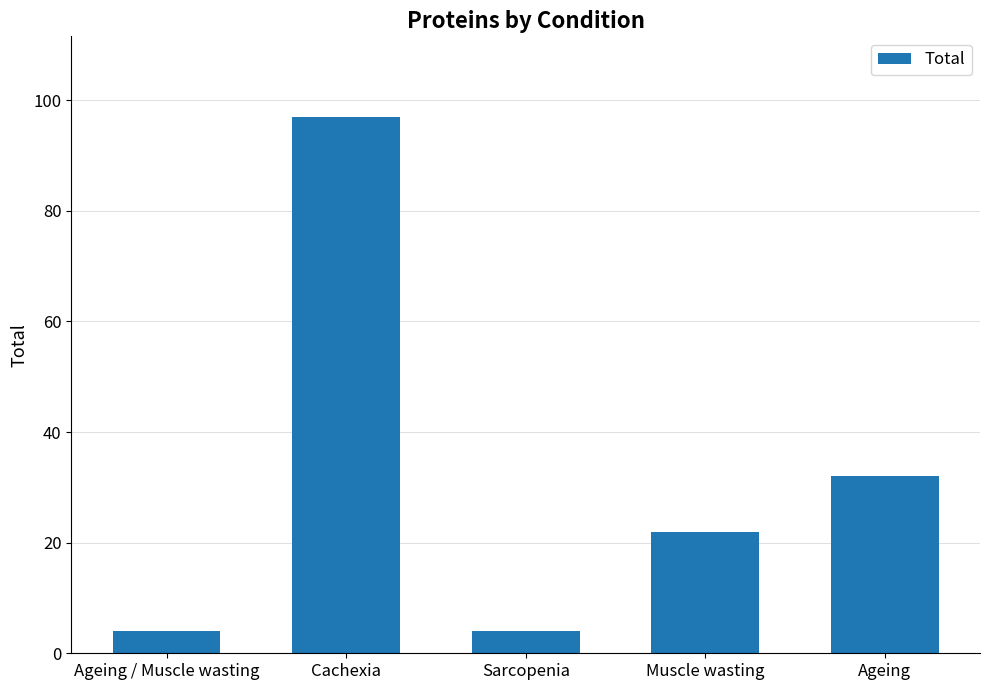

What is the greatest value displayed?

97